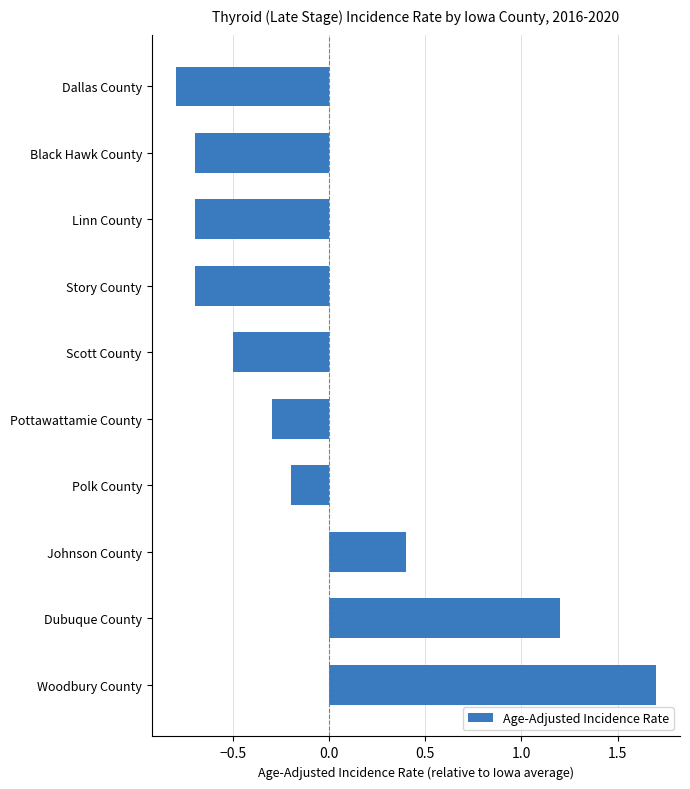

What is the change in value from Black Hawk County to Polk County?

+0.5